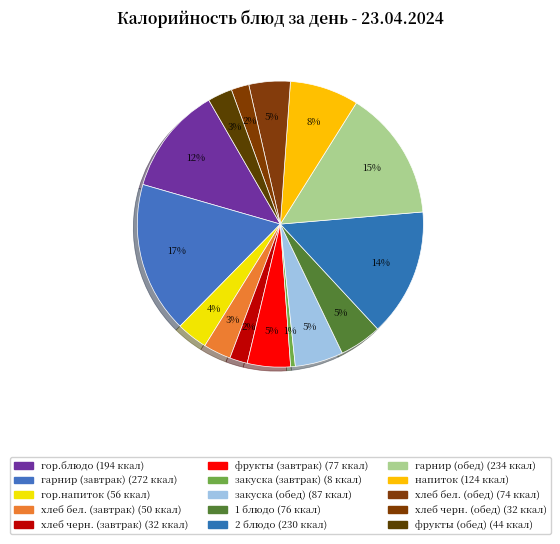

True or false: хлеб черн. (завтрак) accounts for 2% of the total.

True